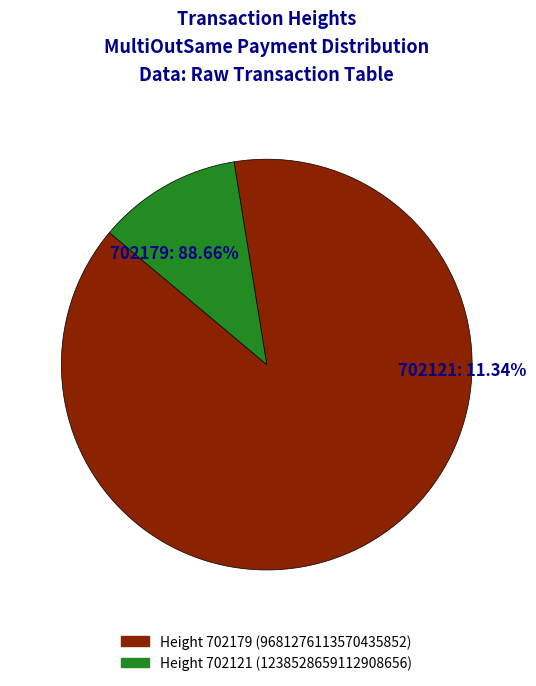

True or false: 702179 accounts for 89% of the total.

True